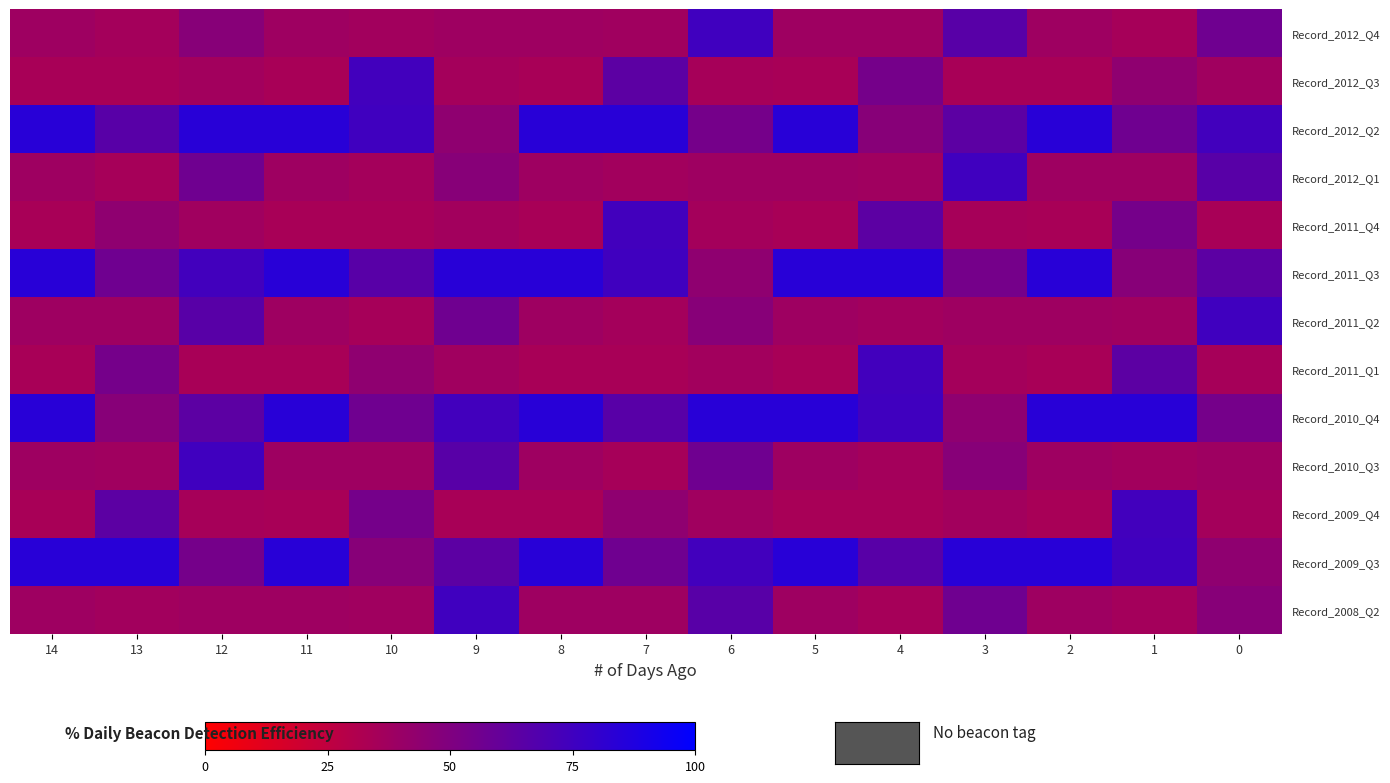

Reading left to right, extract all data points from this chart.

Record_2012_Q4: 14=38.0	13=35.6	12=47.2	11=38.0	10=36.4	9=38.0	8=38.0	7=37.2	6=74.8	5=38.0	4=38.0	3=65.6	2=38.0	1=34.8	0=56.4
Record_2012_Q3: 14=34.0	13=34.0	12=36.4	11=34.0	10=74.0	9=35.6	8=34.0	7=64.0	6=34.8	5=34.0	4=54.0	3=34.0	2=34.0	1=44.0	0=37.2
Record_2012_Q2: 14=84.0	13=65.6	12=84.0	11=84.0	10=74.8	9=44.0	8=84.0	7=84.0	6=54.0	5=84.0	4=47.2	3=64.0	2=84.0	1=56.4	0=74.0
Record_2012_Q1: 14=38.0	13=34.8	12=56.4	11=38.0	10=35.6	9=47.2	8=38.0	7=36.4	6=38.0	5=38.0	4=37.2	3=74.8	2=38.0	1=38.0	0=65.6
Record_2011_Q4: 14=34.0	13=44.0	12=37.2	11=34.0	10=34.0	9=36.4	8=34.0	7=74.0	6=35.6	5=34.0	4=64.0	3=34.8	2=34.0	1=54.0	0=34.0
Record_2011_Q3: 14=84.0	13=56.4	12=74.0	11=84.0	10=65.6	9=84.0	8=84.0	7=74.8	6=44.0	5=84.0	4=84.0	3=54.0	2=84.0	1=47.2	0=64.0
Record_2011_Q2: 14=38.0	13=38.0	12=65.6	11=38.0	10=34.8	9=56.4	8=38.0	7=35.6	6=47.2	5=38.0	4=36.4	3=38.0	2=38.0	1=37.2	0=74.8
Record_2011_Q1: 14=34.0	13=54.0	12=34.0	11=34.0	10=44.0	9=37.2	8=34.0	7=34.0	6=36.4	5=34.0	4=74.0	3=35.6	2=34.0	1=64.0	0=34.8
Record_2010_Q4: 14=84.0	13=47.2	12=64.0	11=84.0	10=56.4	9=74.0	8=84.0	7=65.6	6=84.0	5=84.0	4=74.8	3=44.0	2=84.0	1=84.0	0=54.0
Record_2010_Q3: 14=38.0	13=37.2	12=74.8	11=38.0	10=38.0	9=65.6	8=38.0	7=34.8	6=56.4	5=38.0	4=35.6	3=47.2	2=38.0	1=36.4	0=38.0
Record_2009_Q4: 14=34.0	13=64.0	12=34.8	11=34.0	10=54.0	9=34.0	8=34.0	7=44.0	6=37.2	5=34.0	4=34.0	3=36.4	2=34.0	1=74.0	0=35.6
Record_2009_Q3: 14=84.0	13=84.0	12=54.0	11=84.0	10=47.2	9=64.0	8=84.0	7=56.4	6=74.0	5=84.0	4=65.6	3=84.0	2=84.0	1=74.8	0=44.0
Record_2008_Q2: 14=38.0	13=36.4	12=38.0	11=38.0	10=37.2	9=74.8	8=38.0	7=38.0	6=65.6	5=38.0	4=34.8	3=56.4	2=38.0	1=35.6	0=47.2